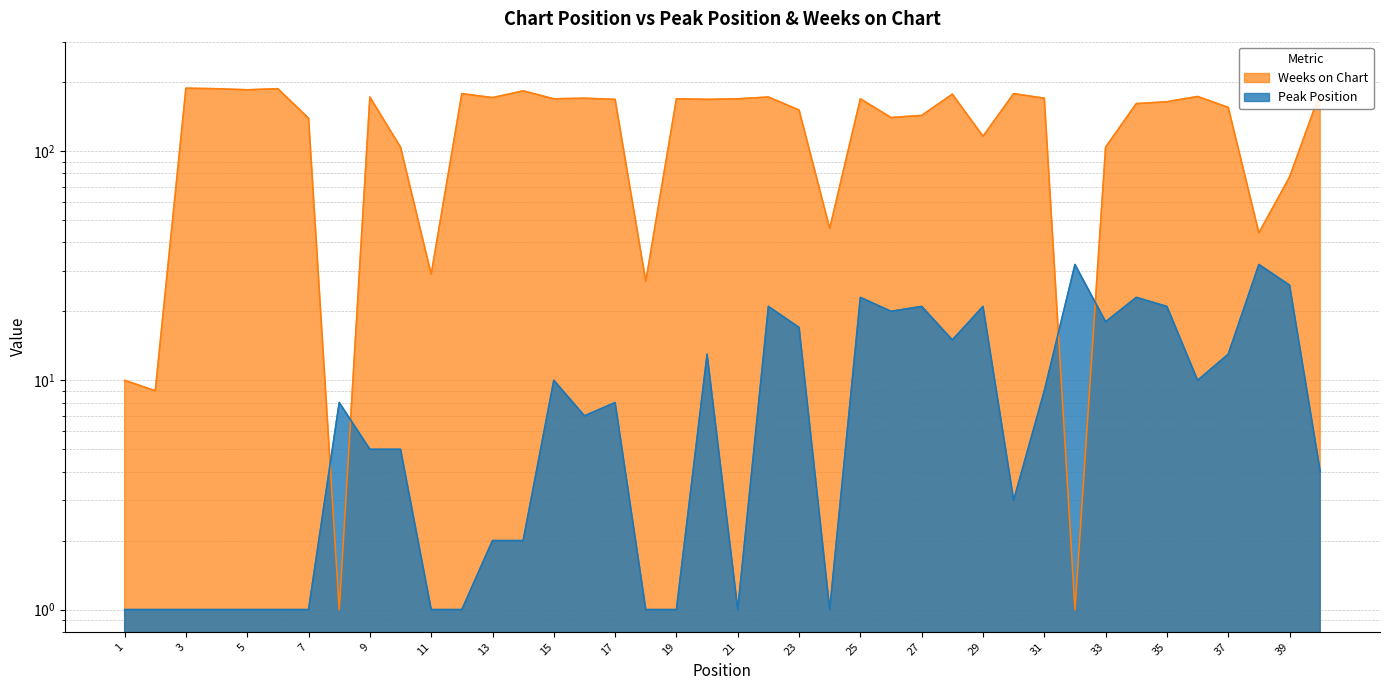

Count the number of categories in the chart.

40